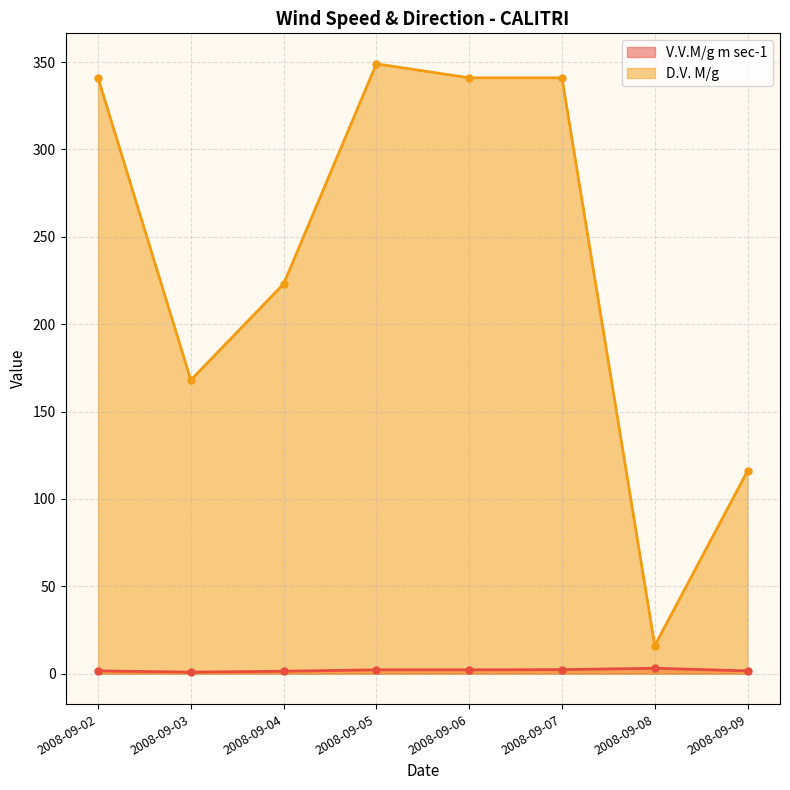

What is the value of the D.V. M/g point at the 7th from the left?

16.0